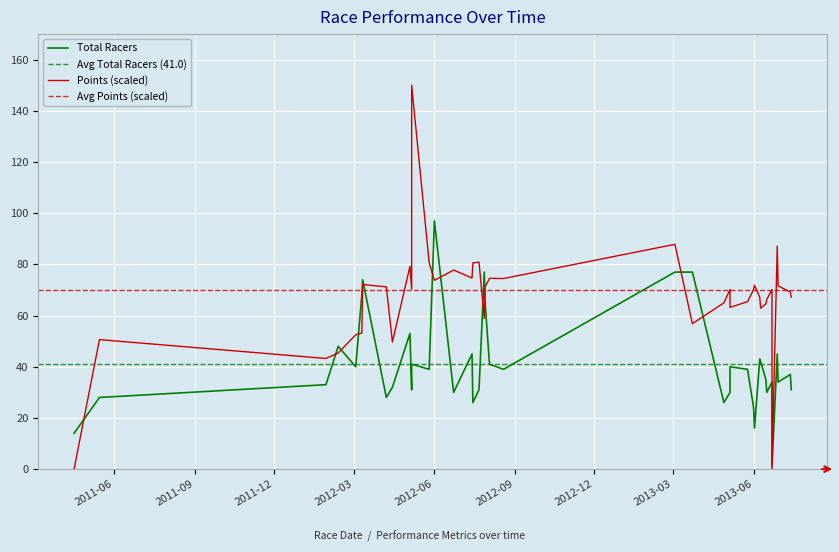

What position from the right is 2012-06?

27